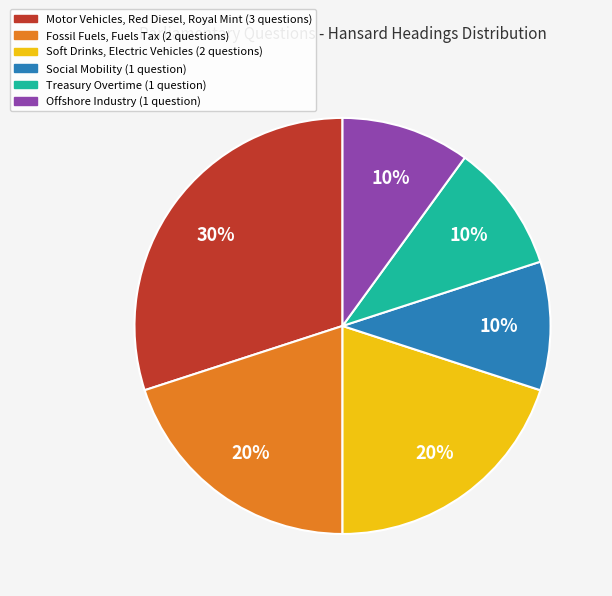

Does any single category account for the majority?

No